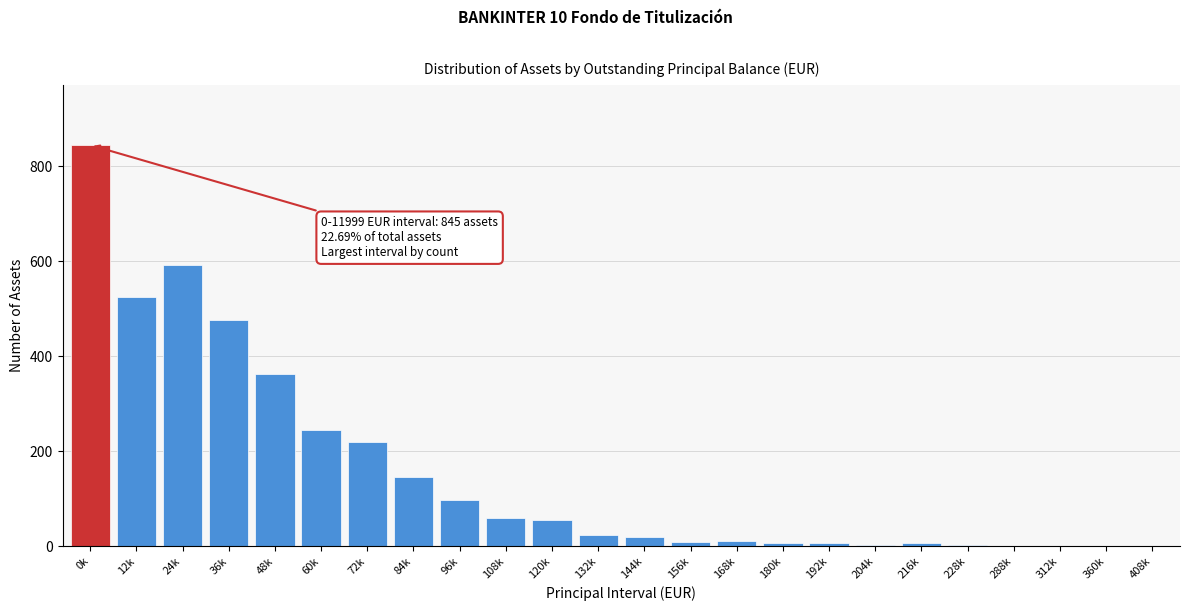

True or false: the data shows 98 at 96k.

True